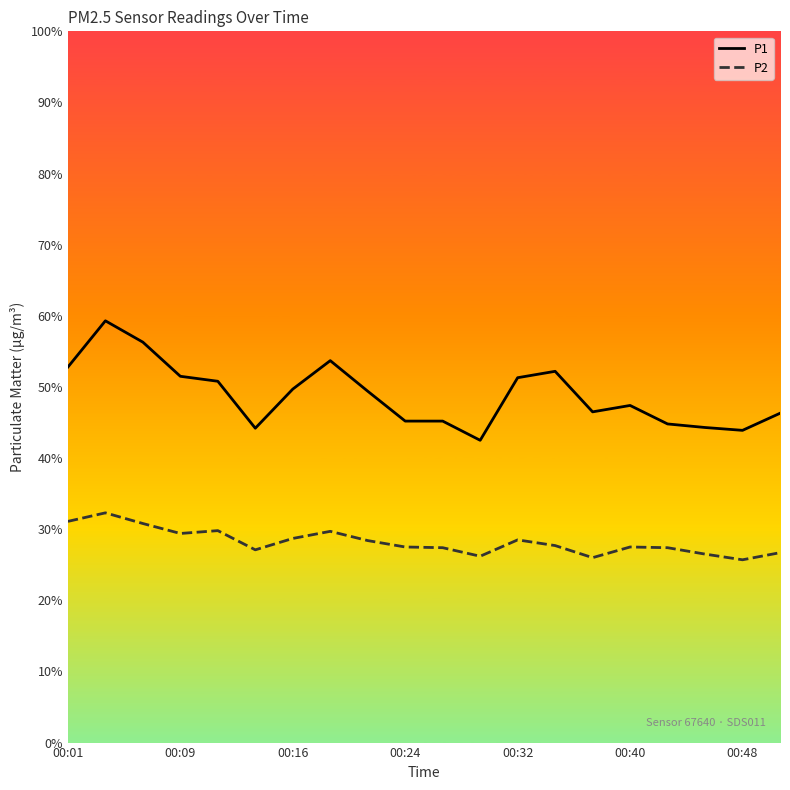

Which series has the widest spread of values?

P1